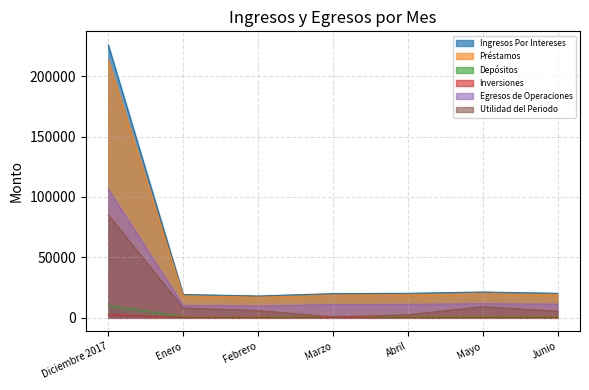

What is the difference between the maximum and minimum values in the Utilidad del Periodo series?

84319.4